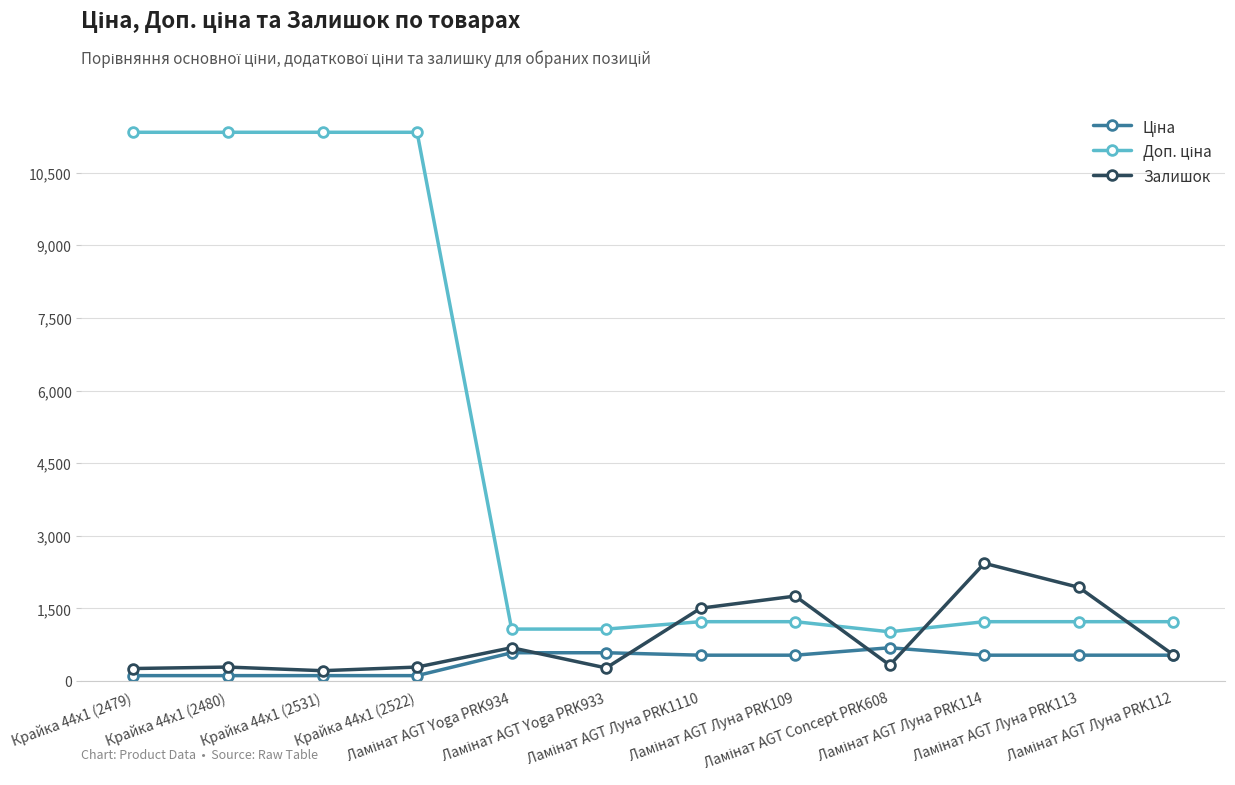

What is the minimum value for Залишок?

215.0